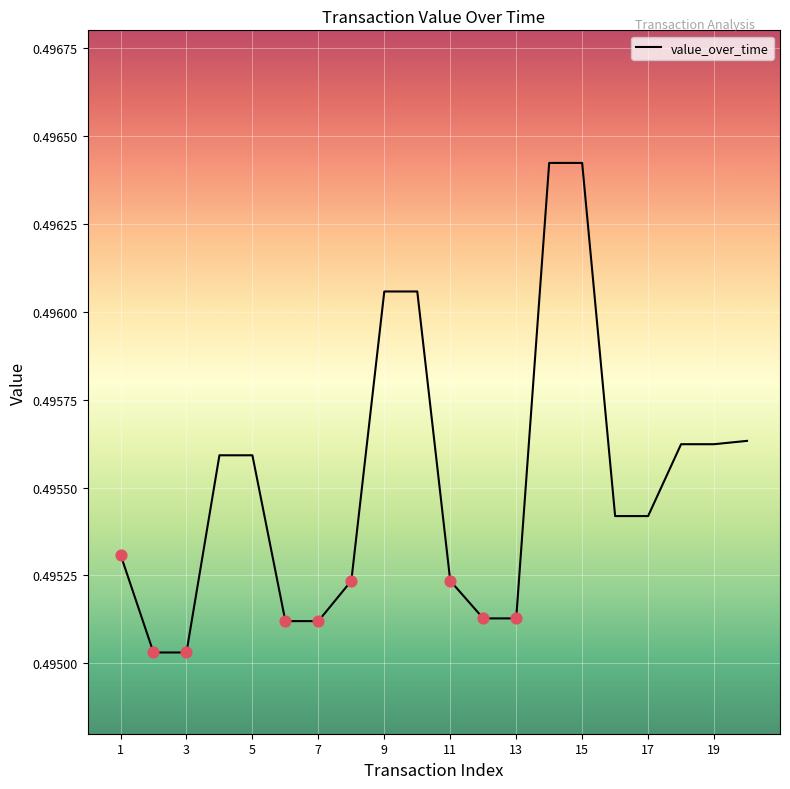

How many lines are shown in the chart?

1